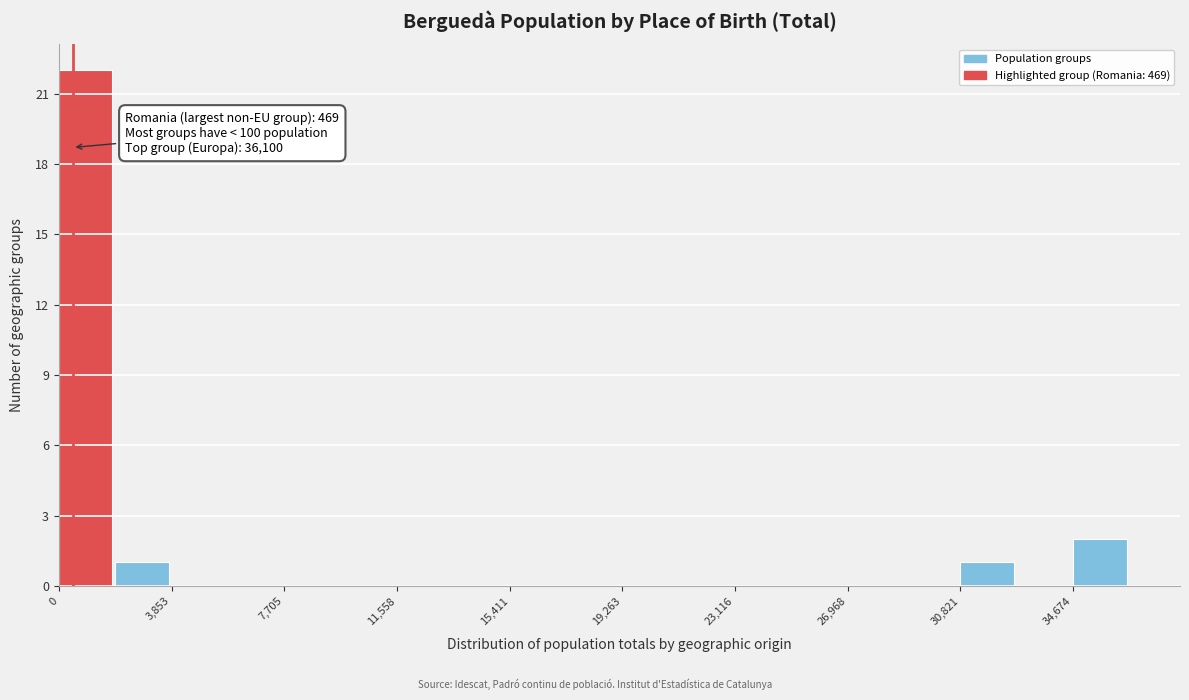

Read against the x-axis, roughly where is the centre of the tallest bar?

1000